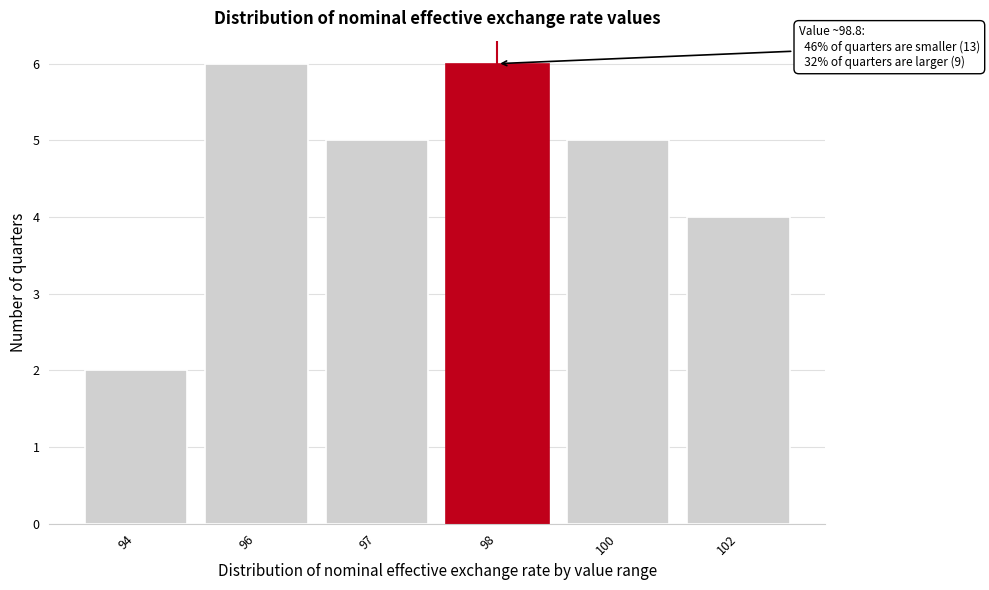

Reading right to left, extract all data points from this chart.

4	5	6	5	6	2